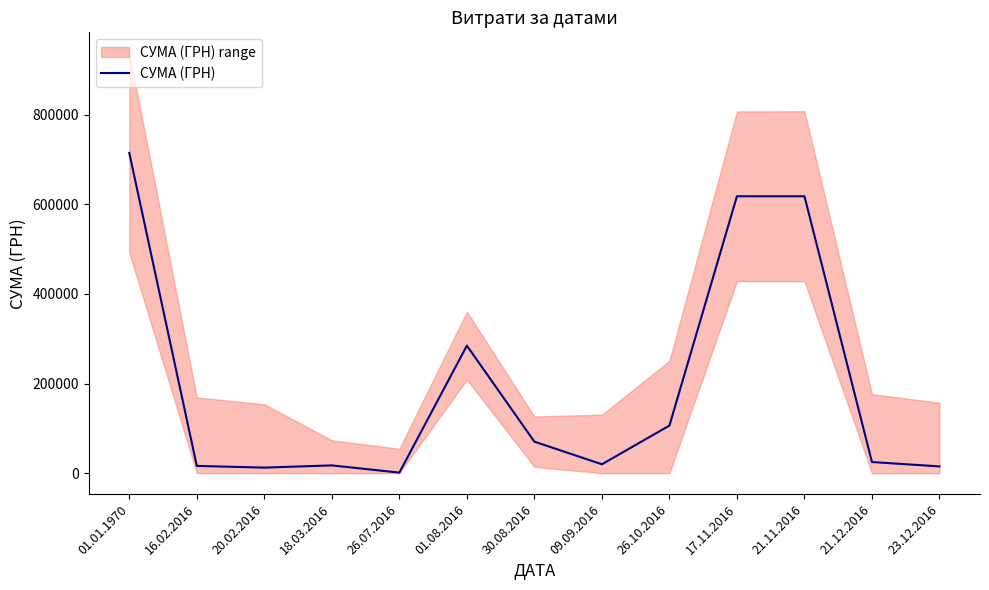

What is the minimum value shown in the chart?

1224.0